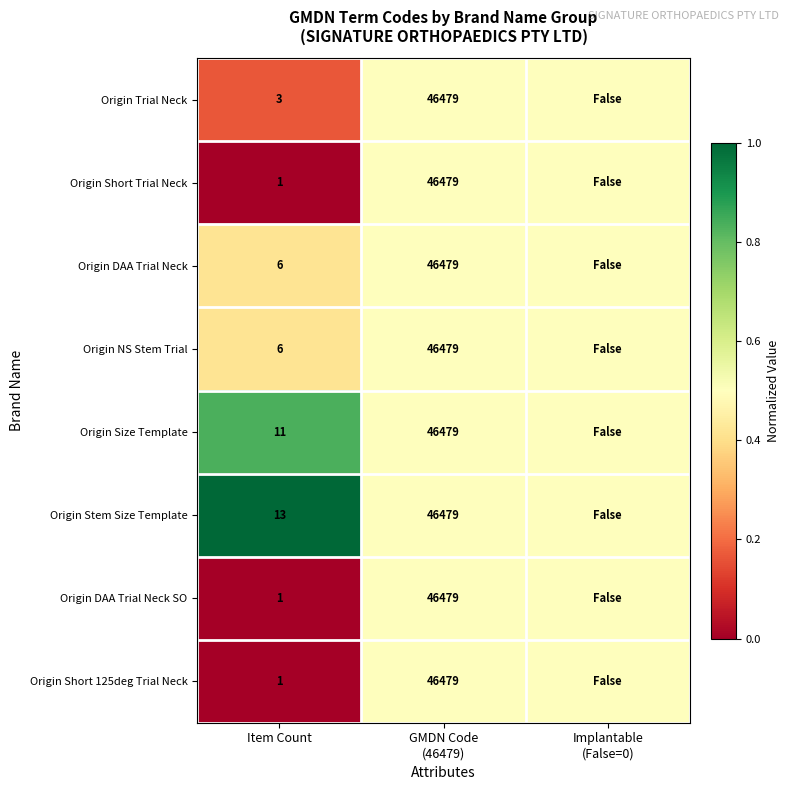

How many distinct data groups are displayed?

8